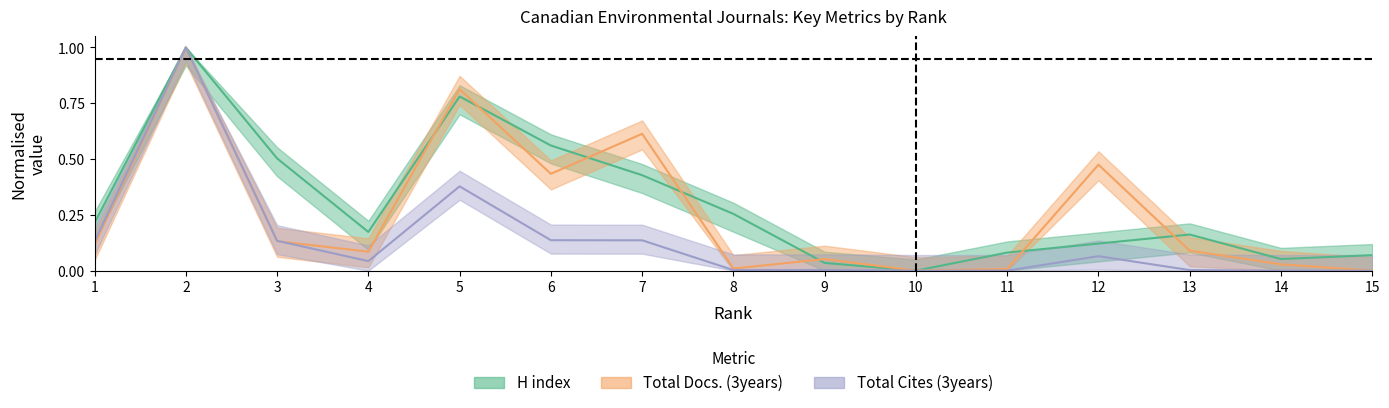

What are all the series names shown in the legend?

H index, Total Docs. (3years), Total Cites (3years)